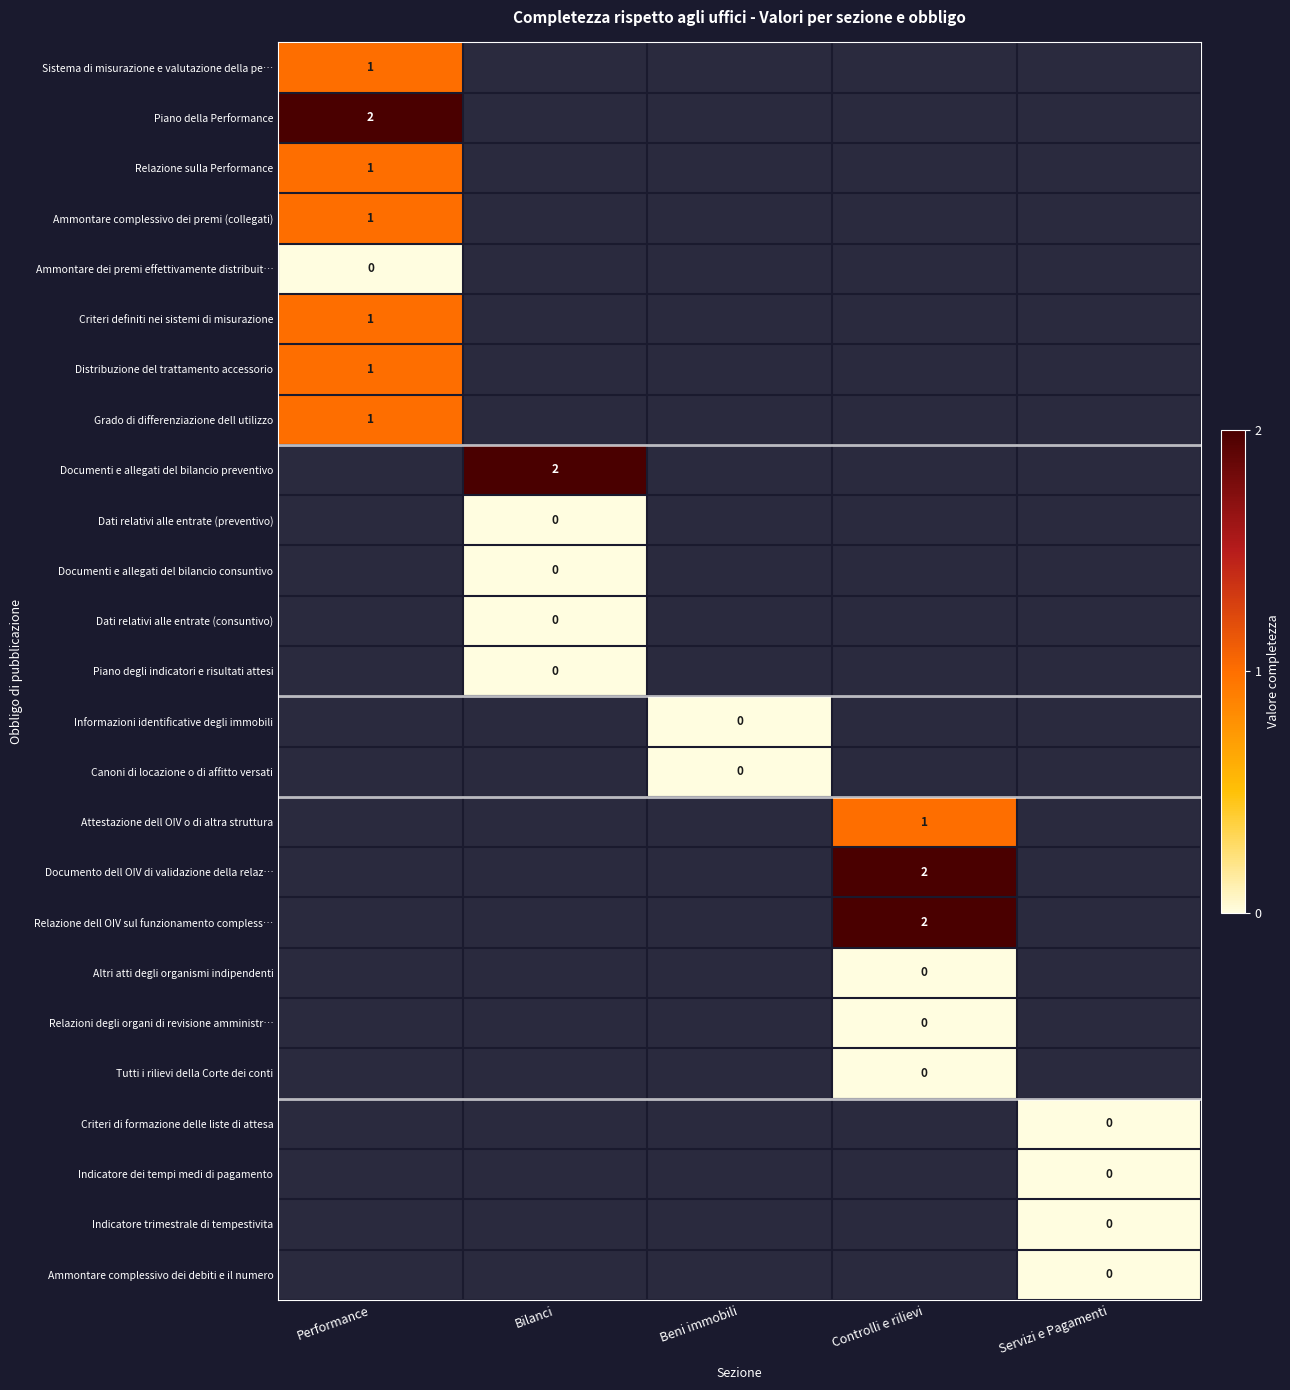

Count the number of categories in the chart.

5